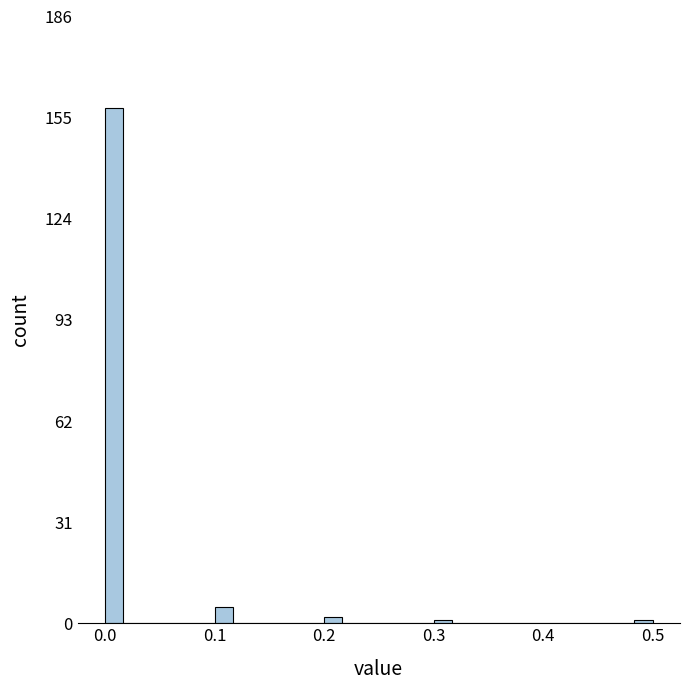

Read against the x-axis, roughly where is the centre of the tallest bar?

0.01